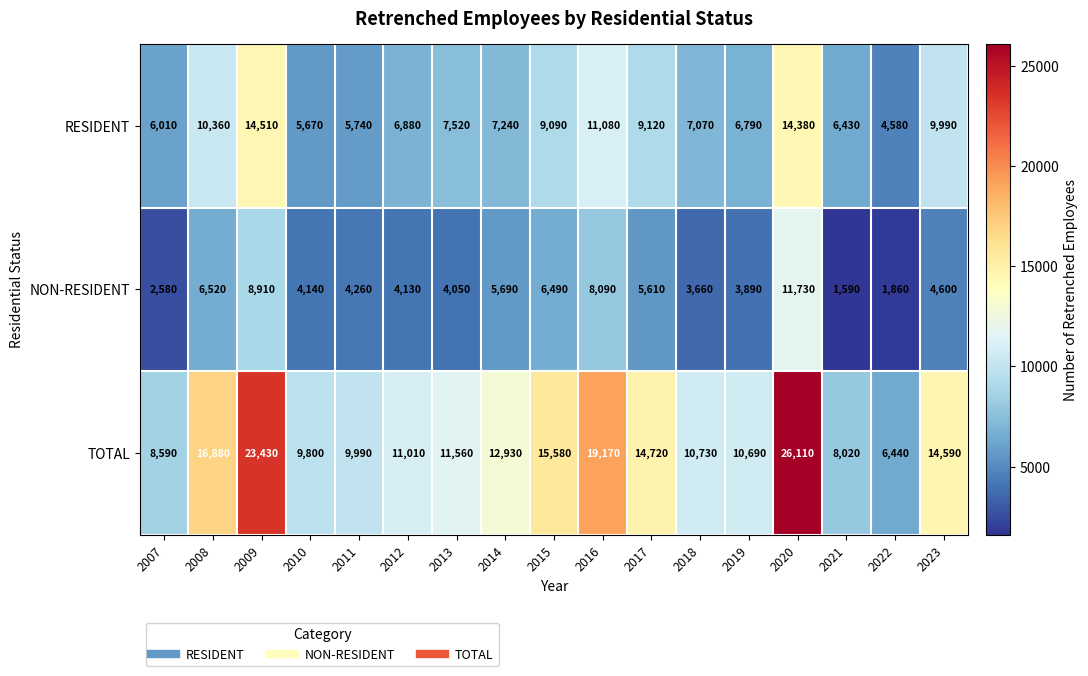

What is the spread (max minus min) of values at 2014?

7240